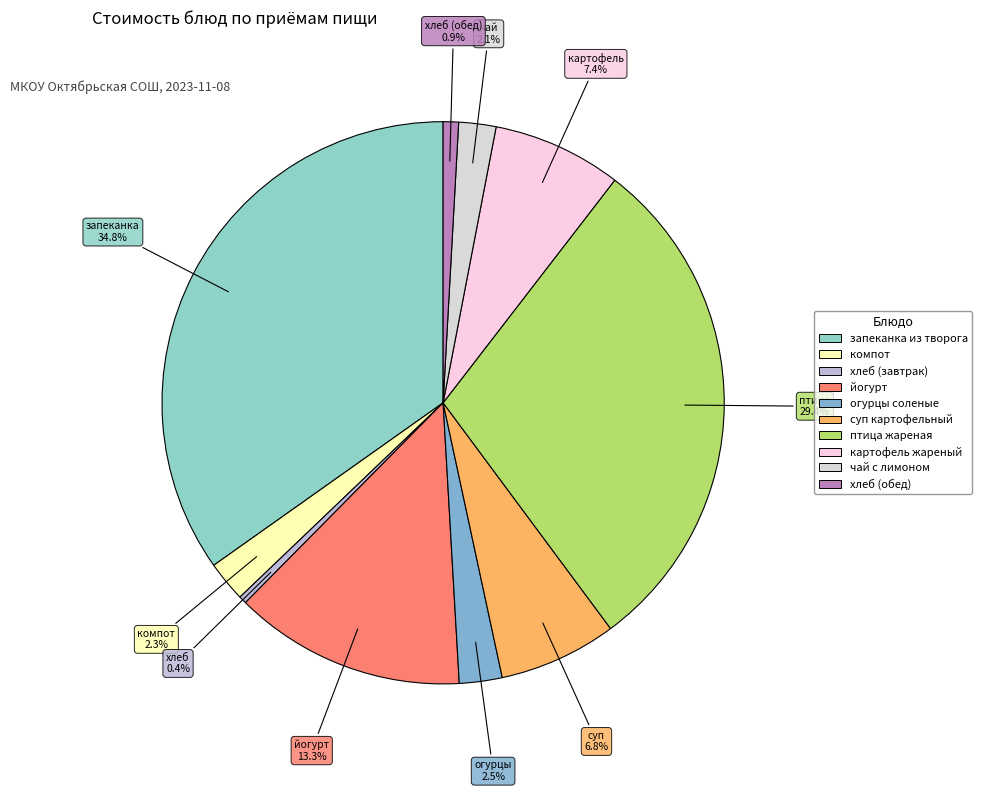

How many segments does this pie chart have?

10